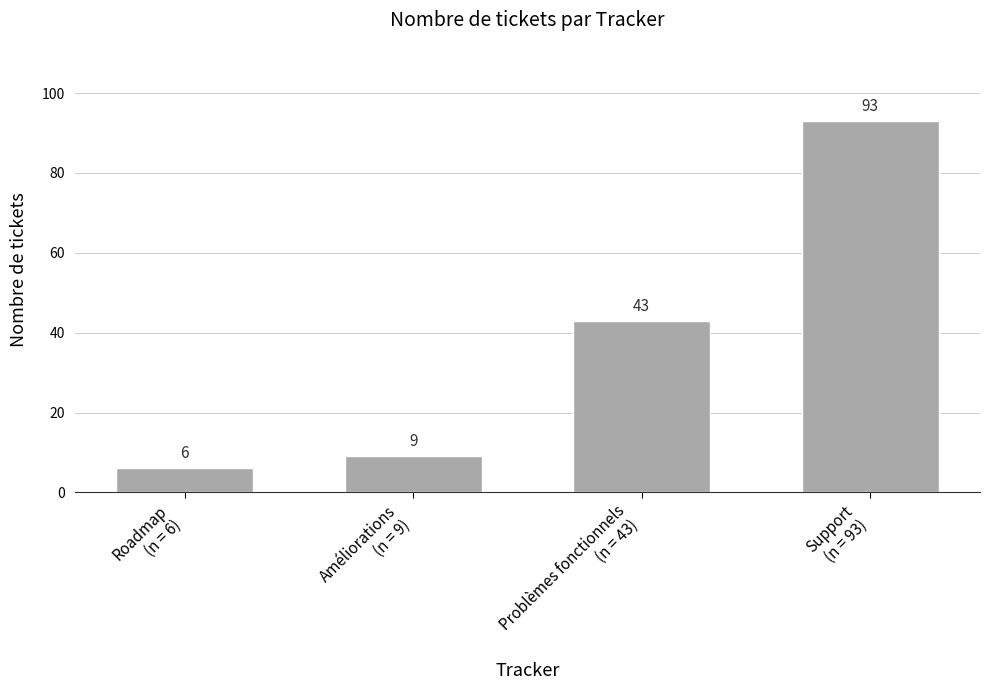

Is it true that the value at Roadmap
(n = 6) is 2?

False